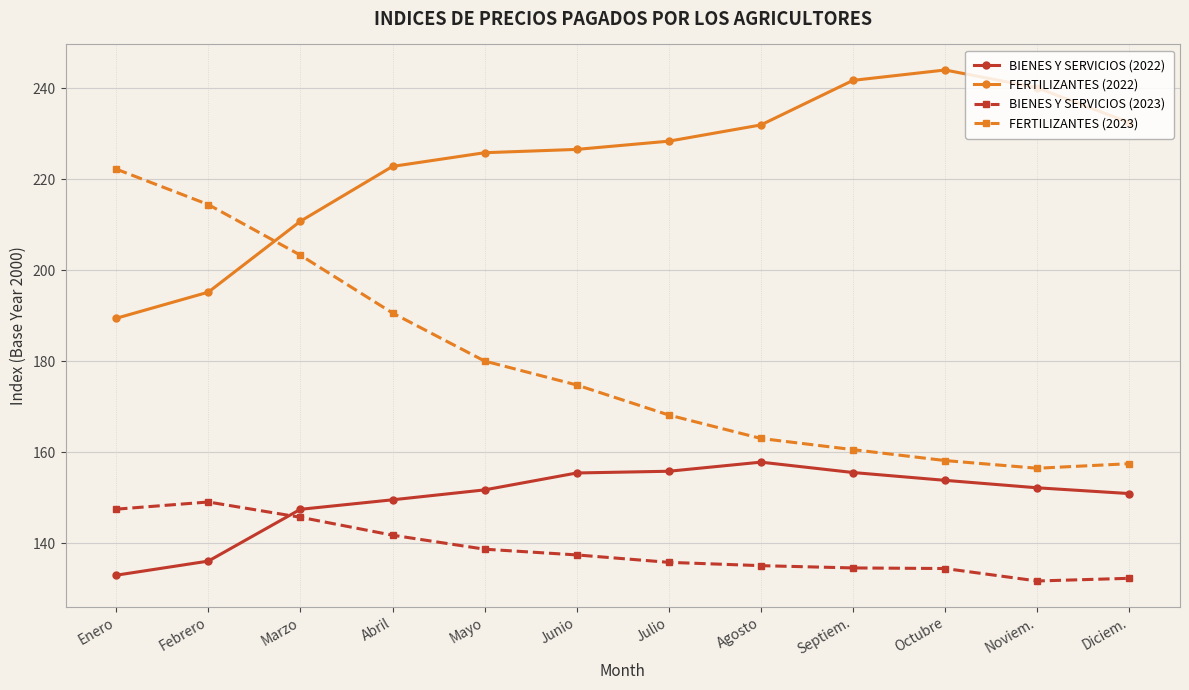

What is the total value across all series at Enero?

692.1